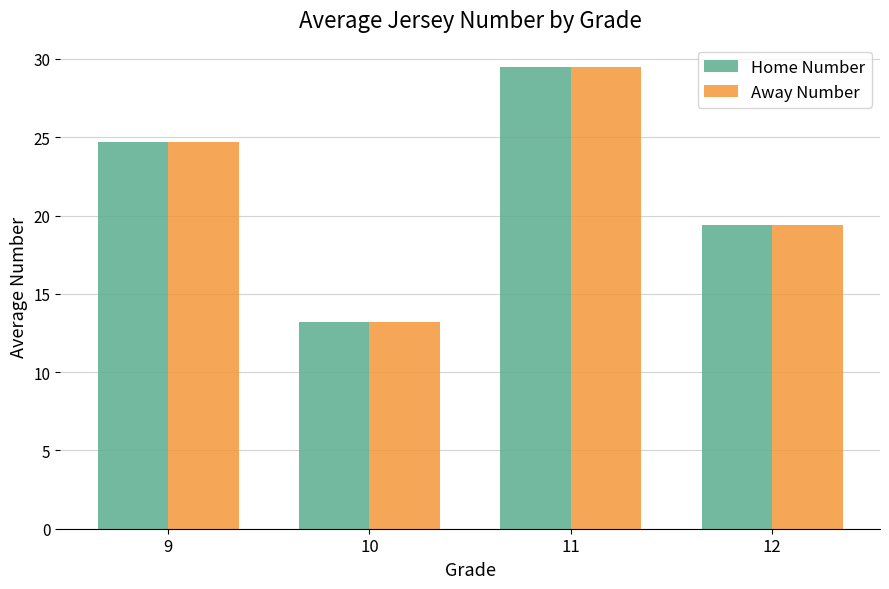

Reading left to right, extract all data points from this chart.

Home Number: 9=24.7	10=13.2	11=29.5	12=19.4
Away Number: 9=24.7	10=13.2	11=29.5	12=19.4